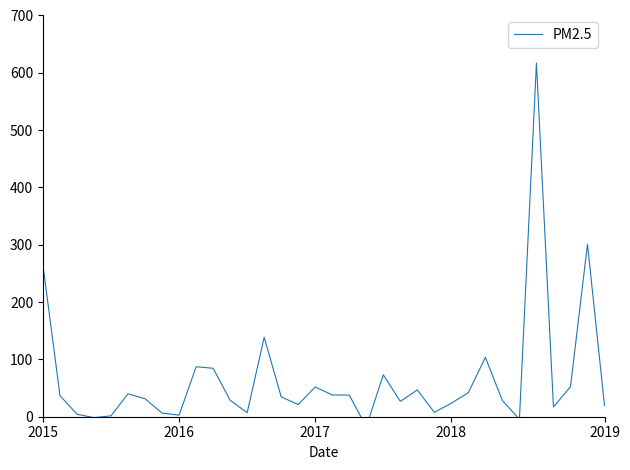

Is it true that the value at 2015 is 263.8?

True